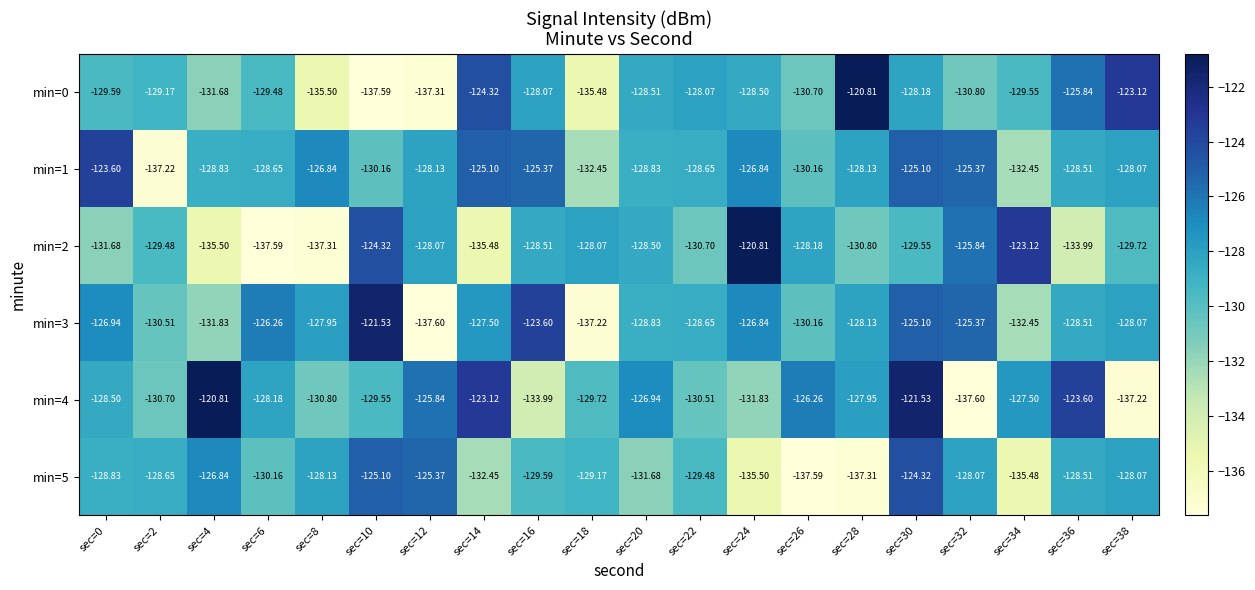

Is the value of min=3 at sec=6 greater than the value of min=4 at sec=36?

No